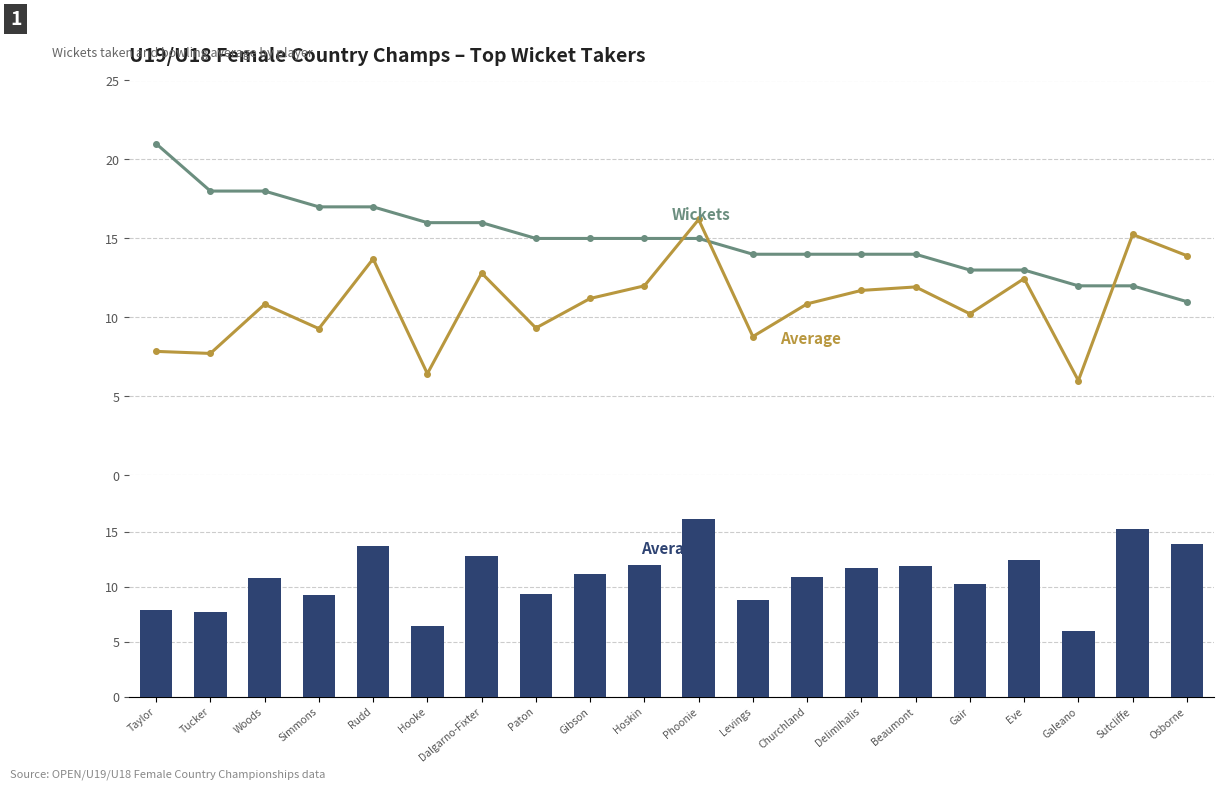

The value of Average at Eve is 20.1. True or false?

False